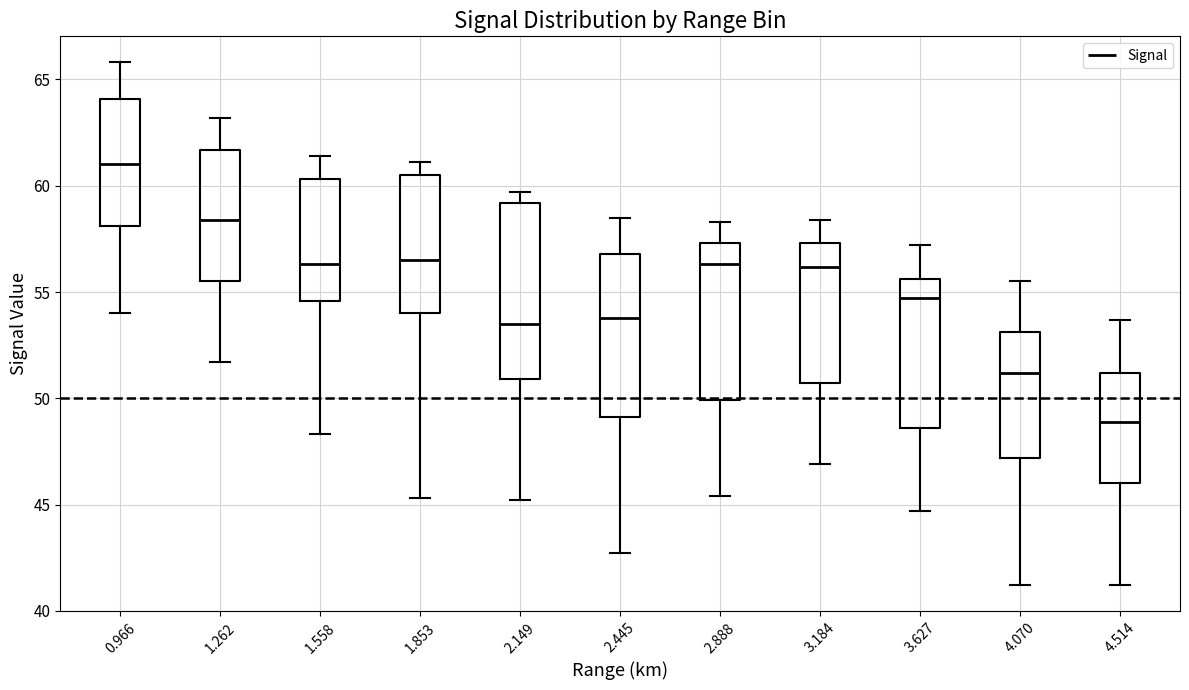

Reading left to right, transcribe this box plot: for each box, give where its median line is, the range the box spans, and where its two whiskers end, as read against the y-axis. The values are not printed on the chart, so give them approximately, as read against the axis.

0.966: median 61.0, box 58.0 to 64.0, whiskers 54.0 to 66.0
1.262: median 58.5, box 55.5 to 61.5, whiskers 51.5 to 63.0
1.558: median 56.5, box 54.5 to 60.5, whiskers 48.5 to 61.5
1.853: median 56.5, box 54.0 to 60.5, whiskers 45.5 to 61.0
2.149: median 53.5, box 51.0 to 59.0, whiskers 45.0 to 59.5
2.445: median 54.0, box 49.0 to 57.0, whiskers 42.5 to 58.5
2.888: median 56.5, box 50.0 to 57.5, whiskers 45.5 to 58.5
3.184: median 56.0, box 50.5 to 57.5, whiskers 47.0 to 58.5
3.627: median 54.5, box 48.5 to 55.5, whiskers 44.5 to 57.0
4.070: median 51.0, box 47.0 to 53.0, whiskers 41.0 to 55.5
4.514: median 49.0, box 46.0 to 51.0, whiskers 41.0 to 53.5